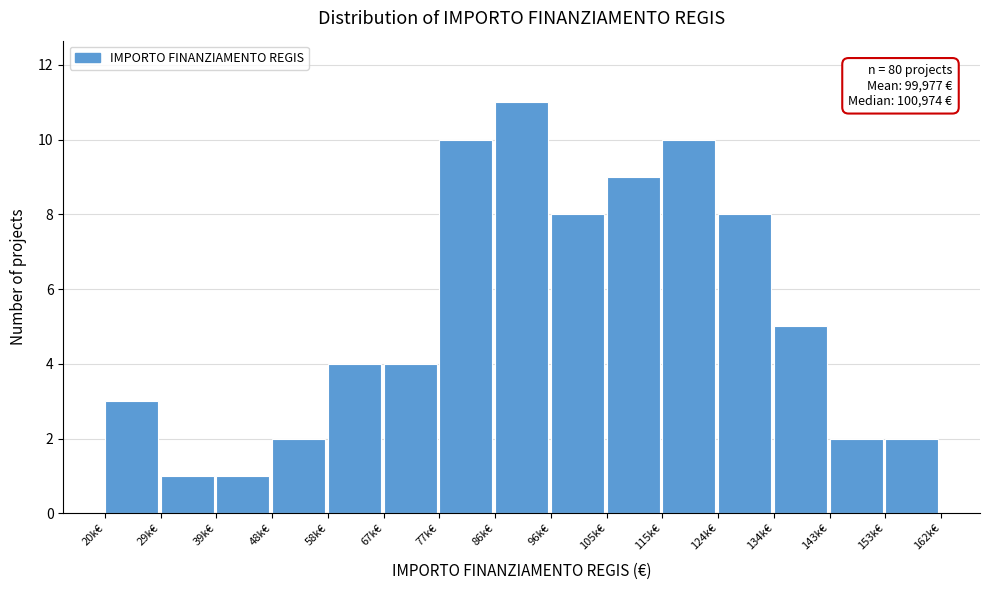

Reading left to right, extract all data points from this chart.

3	1	1	2	4	4	10	11	8	9	10	8	5	2	2